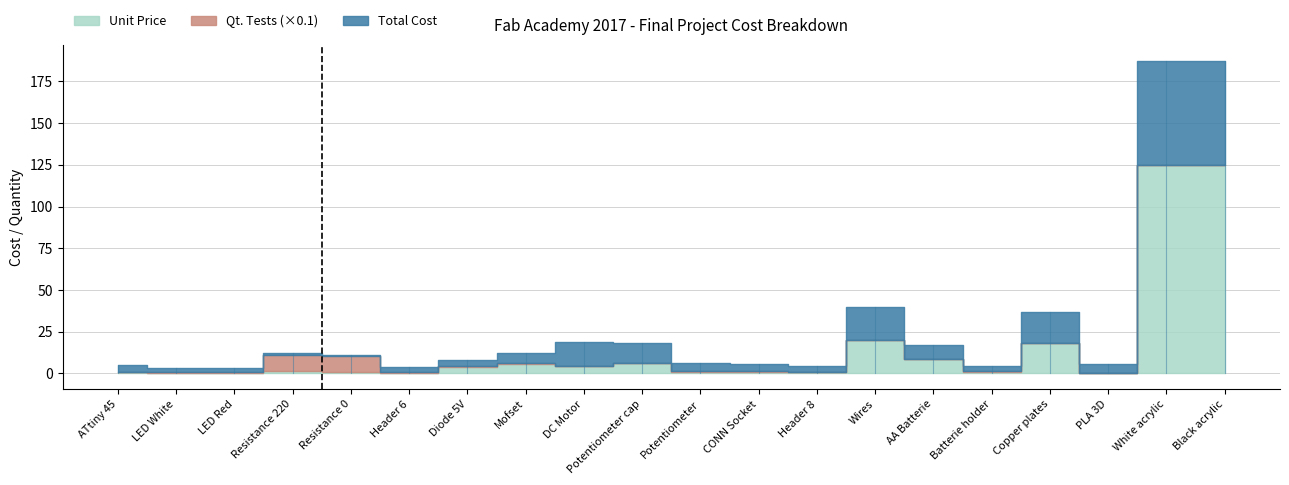

What is the label of the 8th point from the right?

Header 8